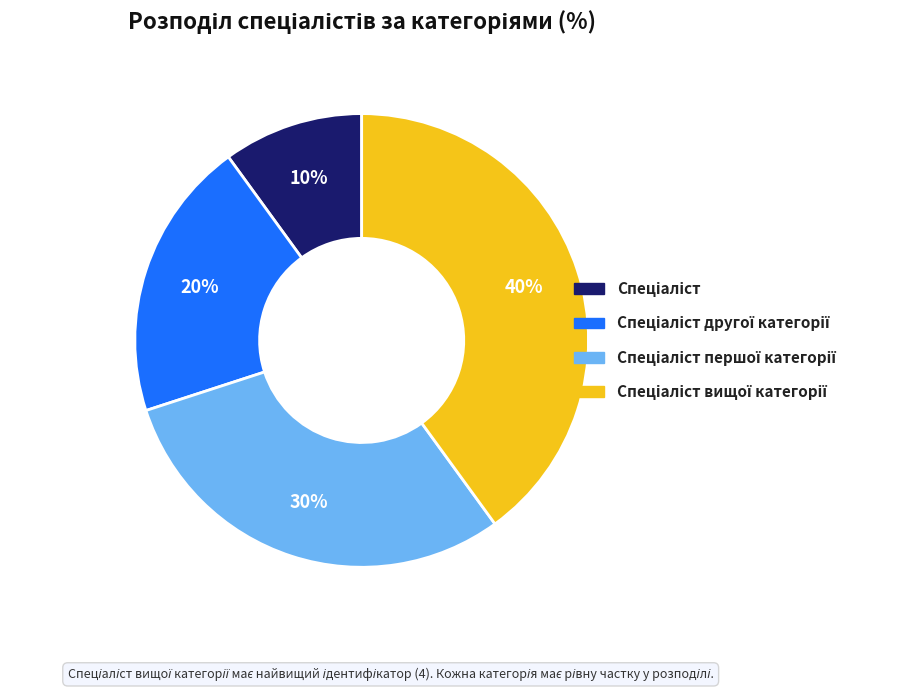

Count the number of slices in the pie.

4